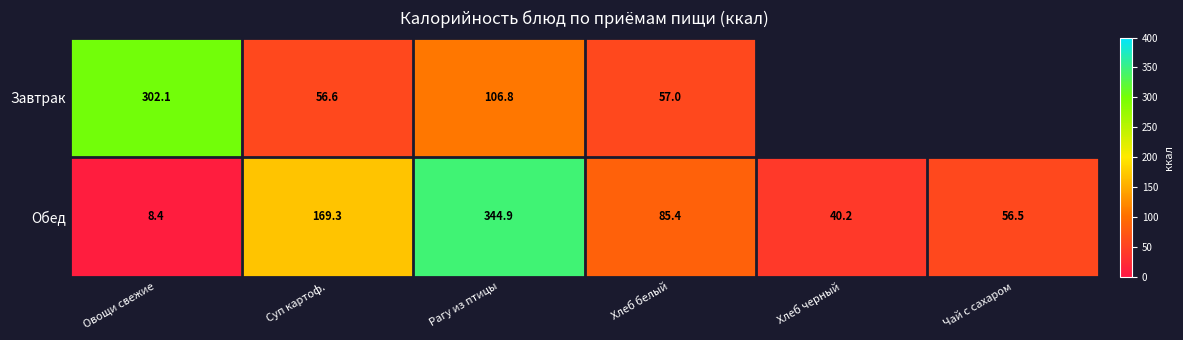

Rank the series at Рагу из птицы from lowest to highest value.

Завтрак, Обед